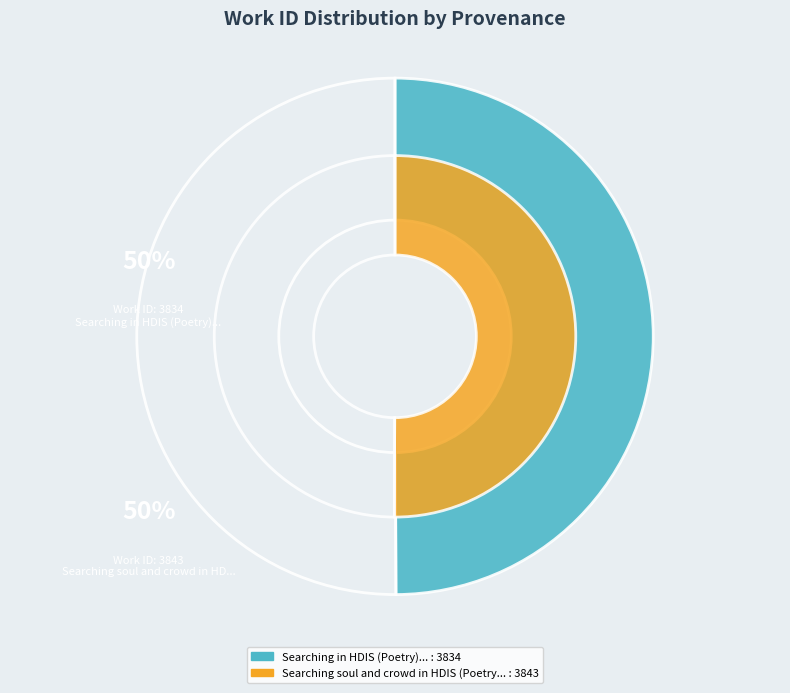

To the nearest percent, what percentage of the pie is Searching soul and crowd in HDIS (Poetry)?

50%